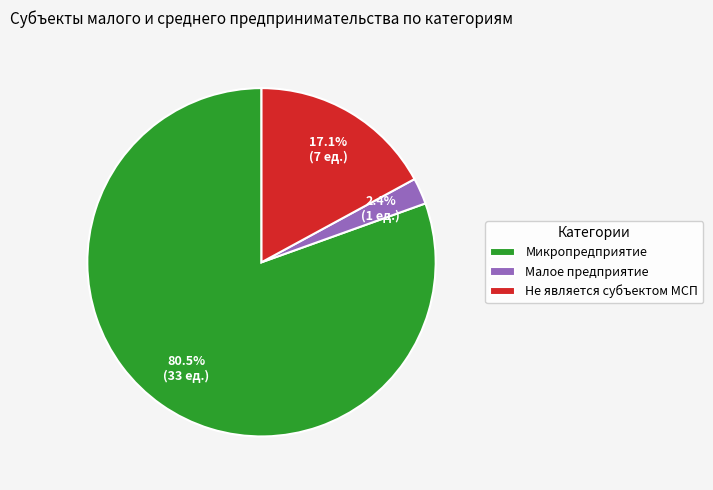

Rank the categories by value from lowest to highest.

Малое предприятие, Не является субъектом МСП, Микропредприятие